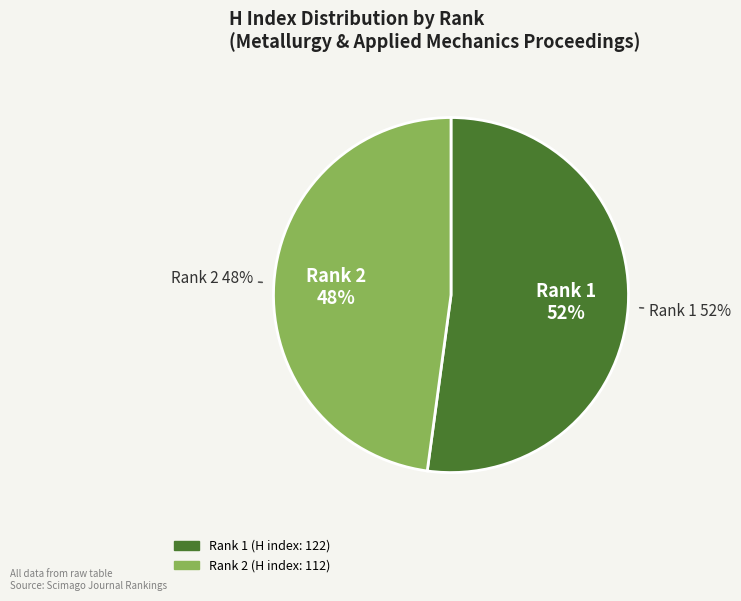

The Rank 2 (H index: 112) slice represents 48% of the pie. True or false?

True